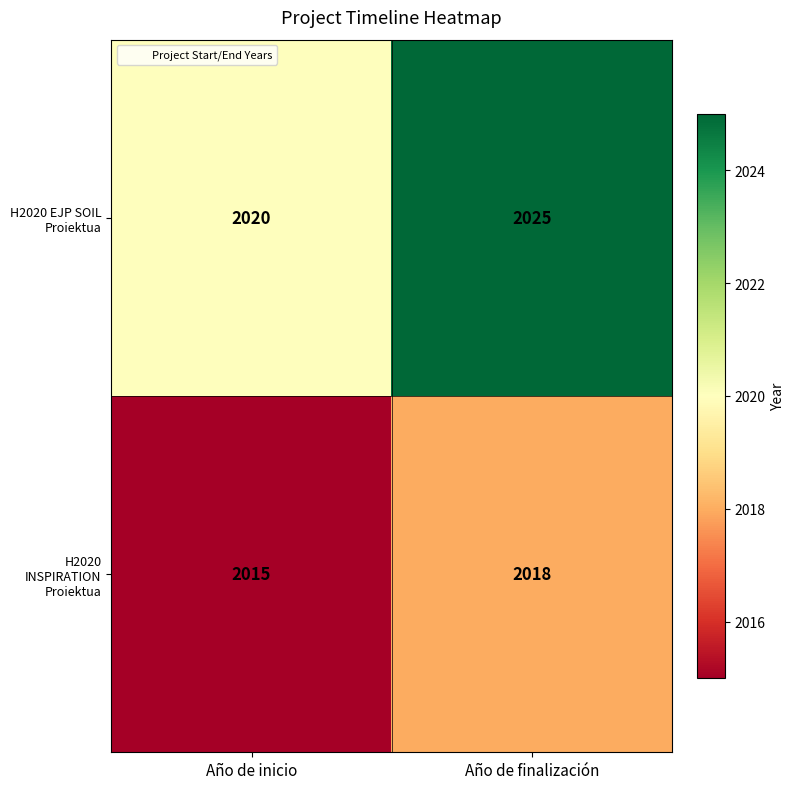

At how many categories does at least one series exceed 2022?

1